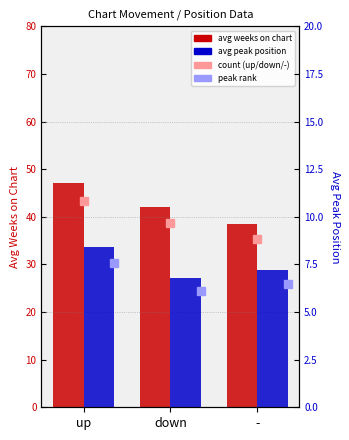

What is the total value across all series at up?

55.6